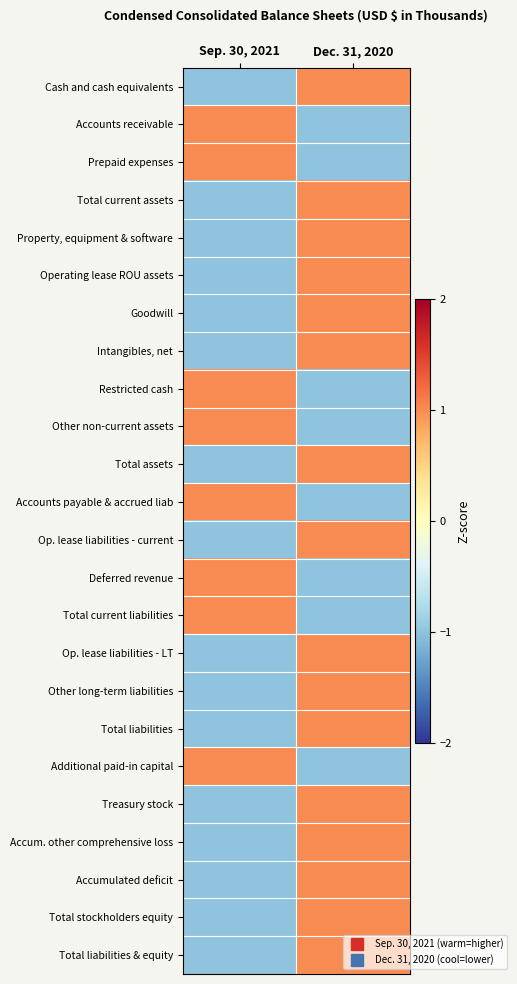

What is the total value across all series at Sep. 30, 2021?

-8